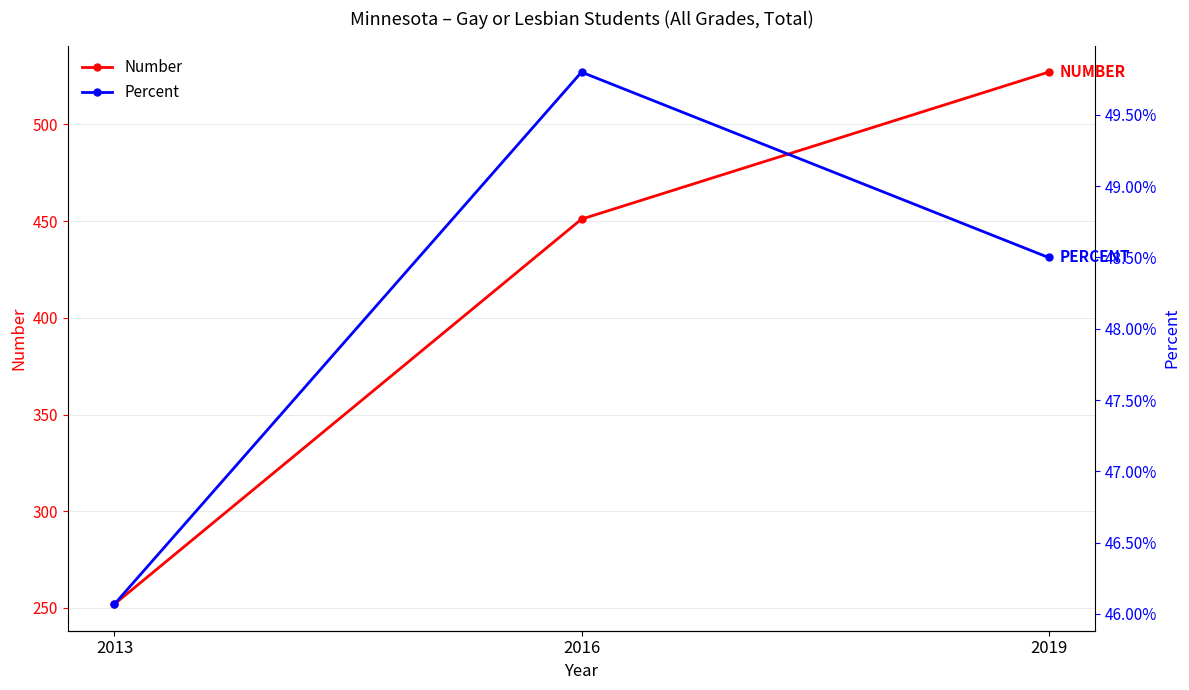

What is the total value across all series at 2013?

252.5